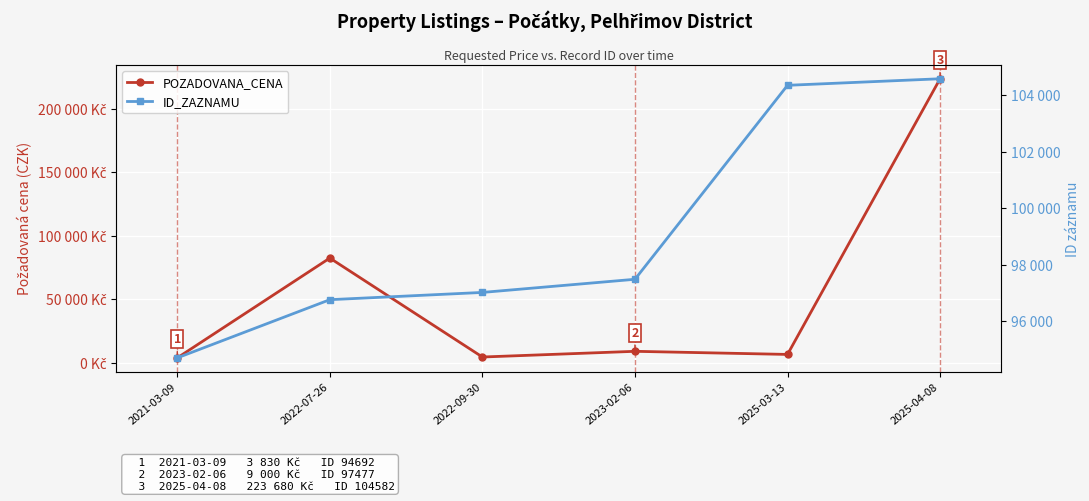

Which series ends up on top after the final intersection of POZADOVANA_CENA and ID_ZAZNAMU?

POZADOVANA_CENA